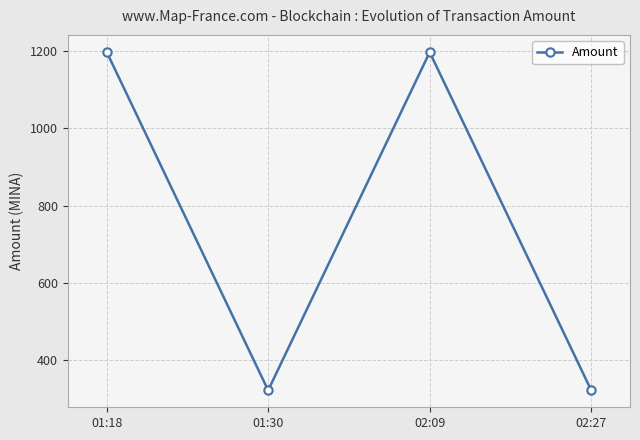

What is the difference between the second highest and second lowest values?

877.3